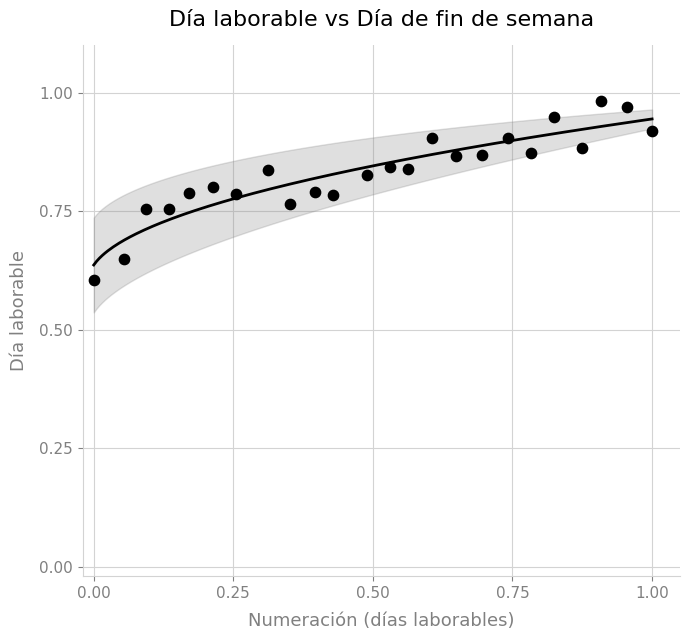

What is the range of Y values (max minus min)?

0.4